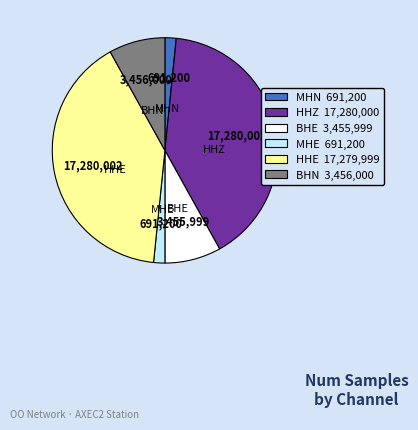

Which has a higher value, MHN or HHZ?

HHZ